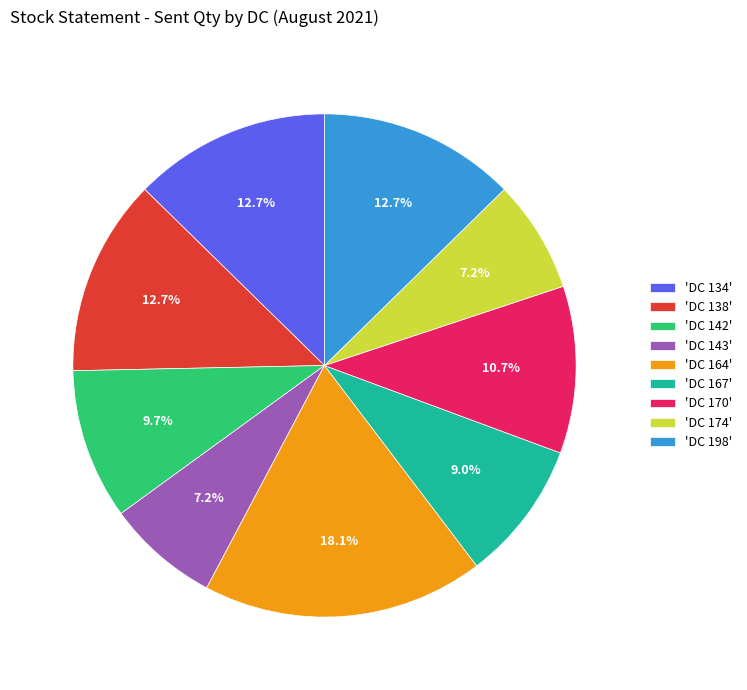

What is the largest slice in the pie chart?

'DC 164'